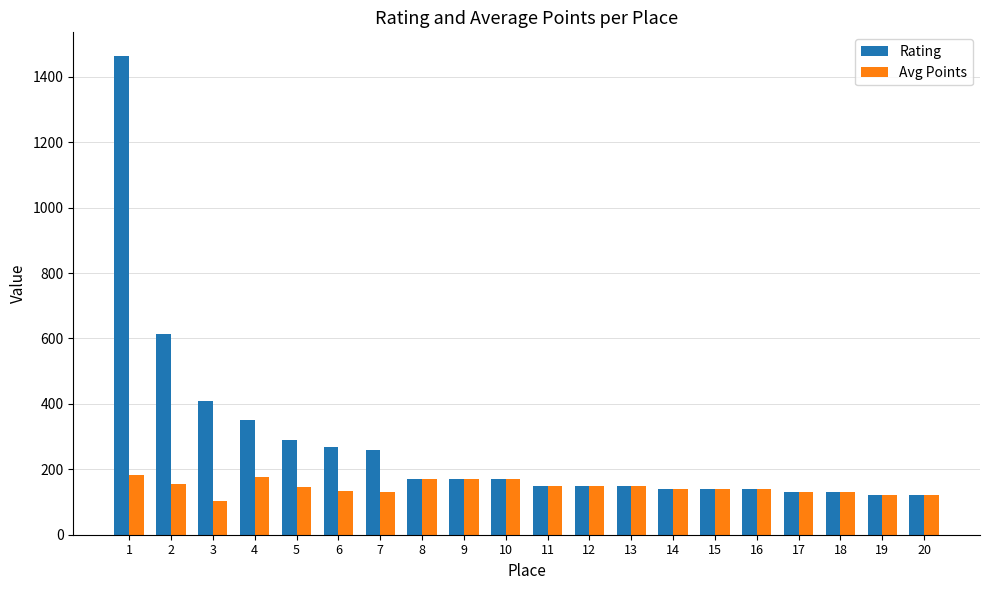

What is the value of the Rating bar at the 11th from the left?

150